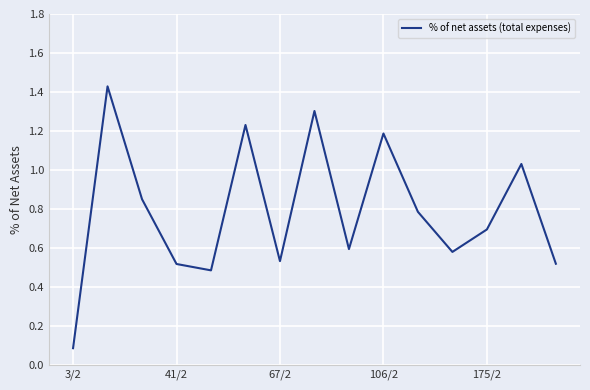

What is the difference between the maximum and minimum values?

1.3